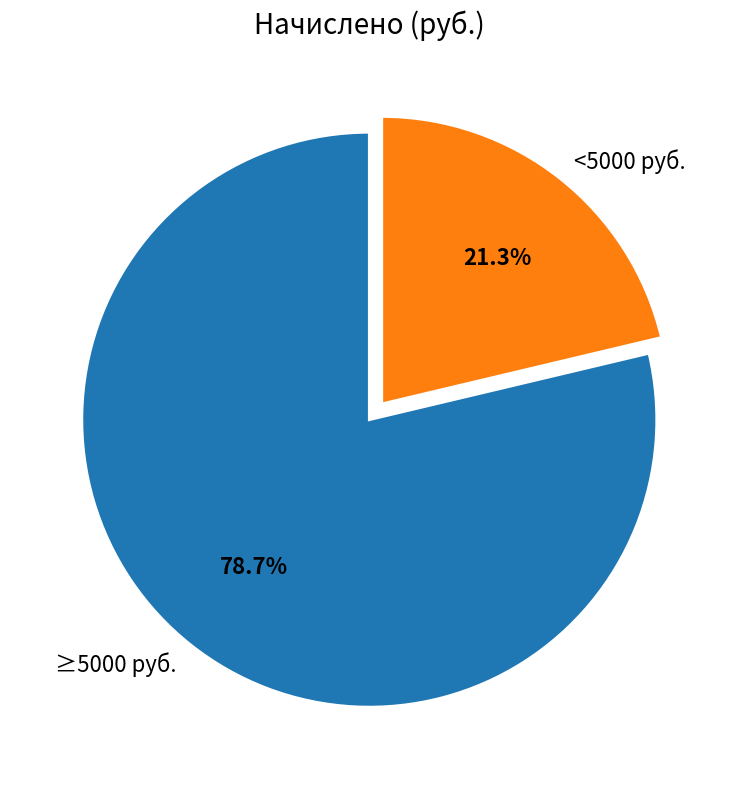

Is there any slice that represents more than half of the pie?

Yes